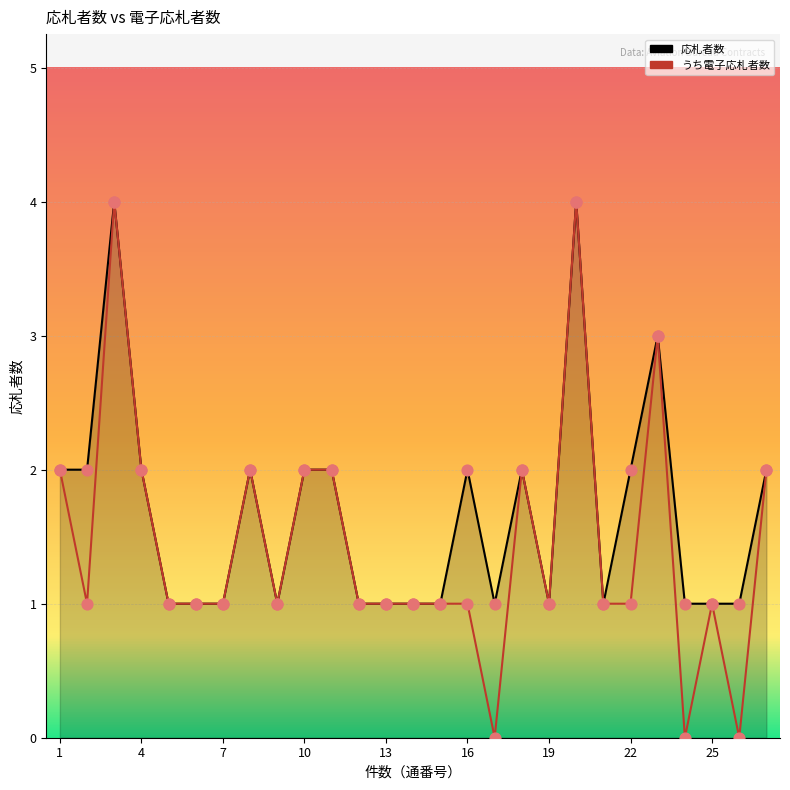

Which series has the widest spread of Y values?

うち電子応札者数